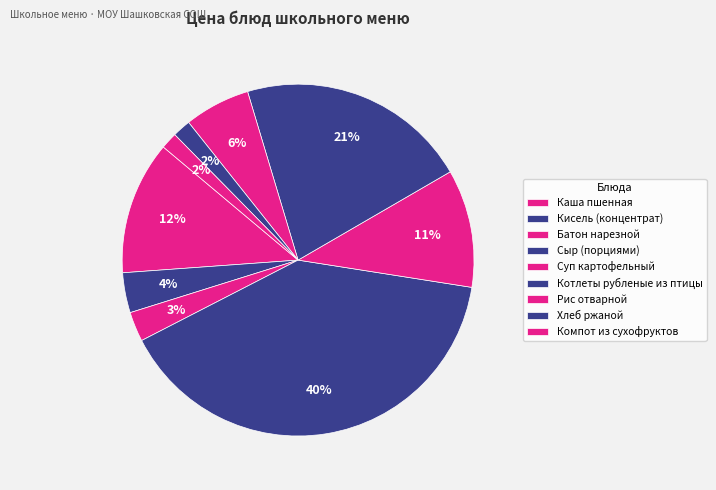

Count the number of slices in the pie.

9